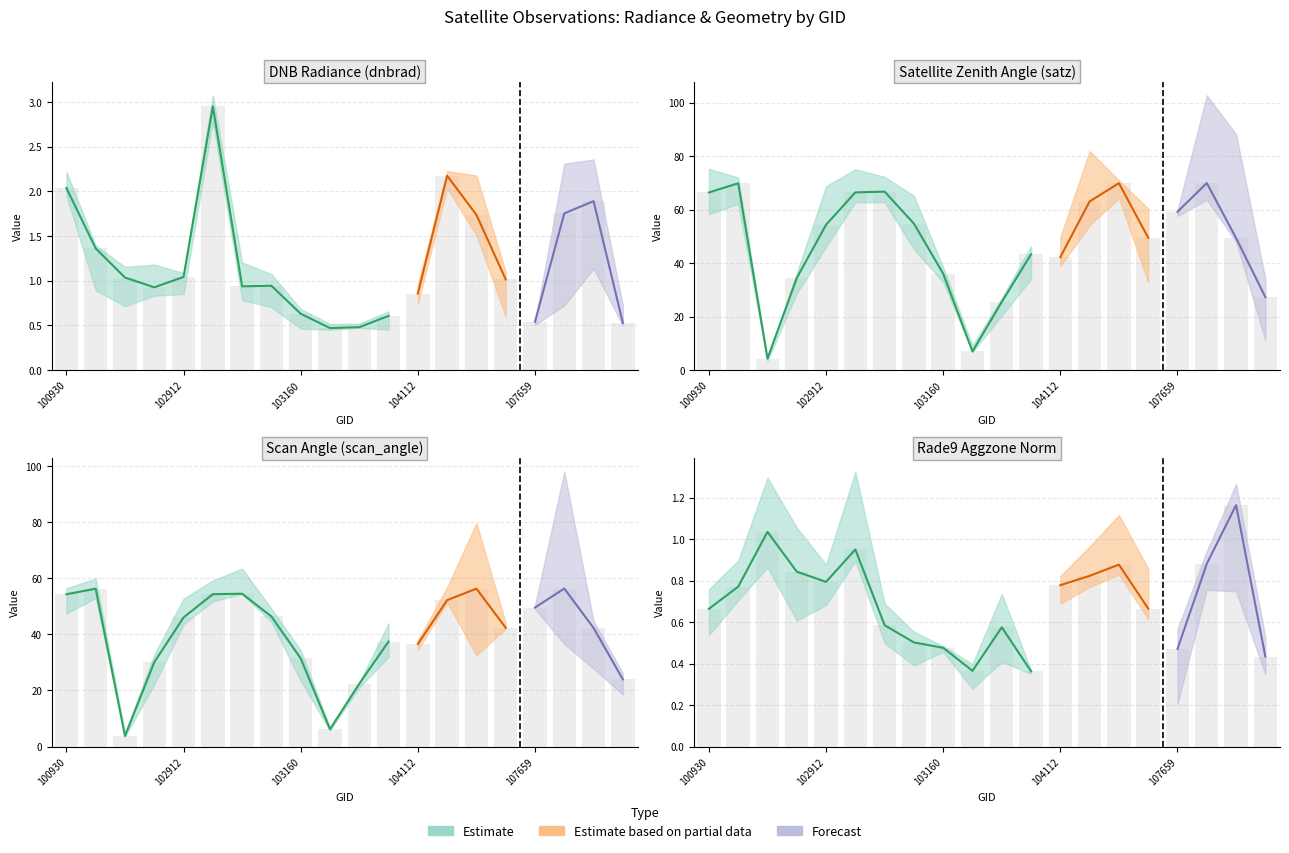

Reading right to left, list all the values displayed in this chart.

dnbrad: 108015=0.5	107843=1.9	107834=1.8	107659=0.5	104355=1.0	104346=1.7	104236=2.2	104112=0.9	103761=0.6	103397=0.5	103279=0.5	103160=0.6	103040=0.9	103032=0.9	102920=3.0	102912=1.0	102792=0.9	102671=1.0	102421=1.4	100930=2.0
satz: 108015=27.3	107843=49.4	107834=69.9	107659=59.2	104355=49.5	104346=69.9	104236=63.0	104112=42.2	103761=43.3	103397=25.5	103279=7.0	103160=36.0	103040=54.8	103032=66.7	102920=66.4	102912=54.3	102792=34.4	102671=4.3	102421=69.8	100930=66.4
scan_angle: 108015=23.9	107843=42.2	107834=56.3	107659=49.5	104355=42.3	104346=56.2	104236=52.1	104112=36.5	103761=37.4	103397=22.4	103279=6.2	103160=31.4	103040=46.3	103032=54.4	102920=54.3	102912=46.0	102792=30.0	102671=3.8	102421=56.2	100930=54.2
rade9_aggzone_norm: 108015=0.4	107843=1.2	107834=0.9	107659=0.5	104355=0.7	104346=0.9	104236=0.8	104112=0.8	103761=0.4	103397=0.6	103279=0.4	103160=0.5	103040=0.5	103032=0.6	102920=0.9	102912=0.8	102792=0.8	102671=1.0	102421=0.8	100930=0.7